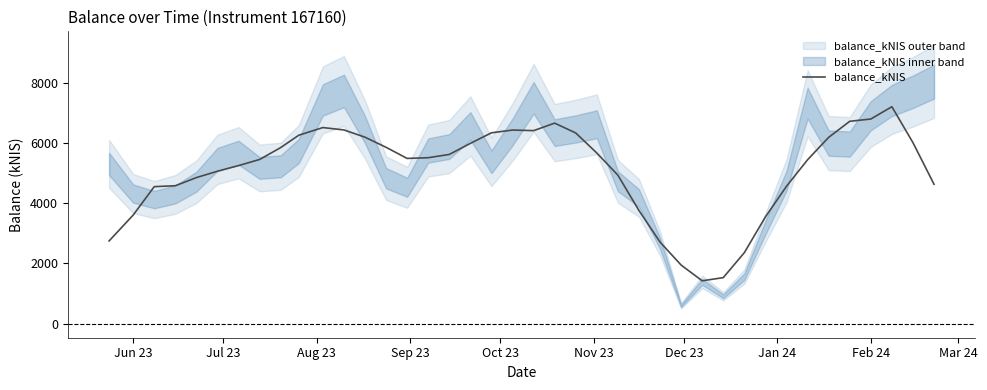

How many data points does each series have?

40